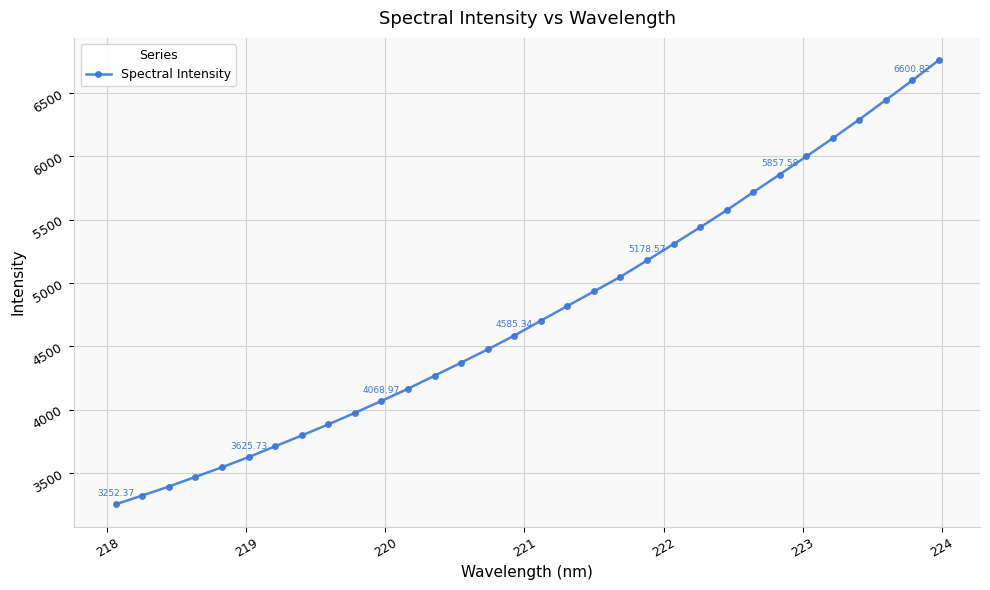

True or false: there are more than 2 points higher than both neighbors.

False